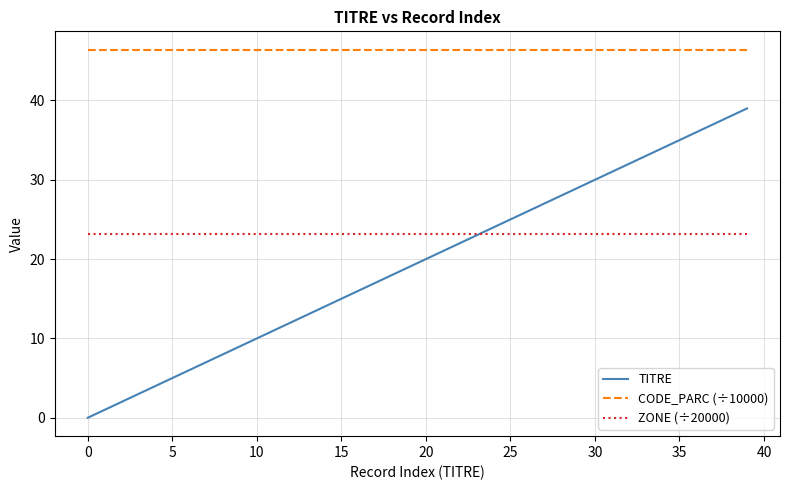

What are all the series names shown in the legend?

TITRE, CODE_PARC (÷10000), ZONE (÷20000)